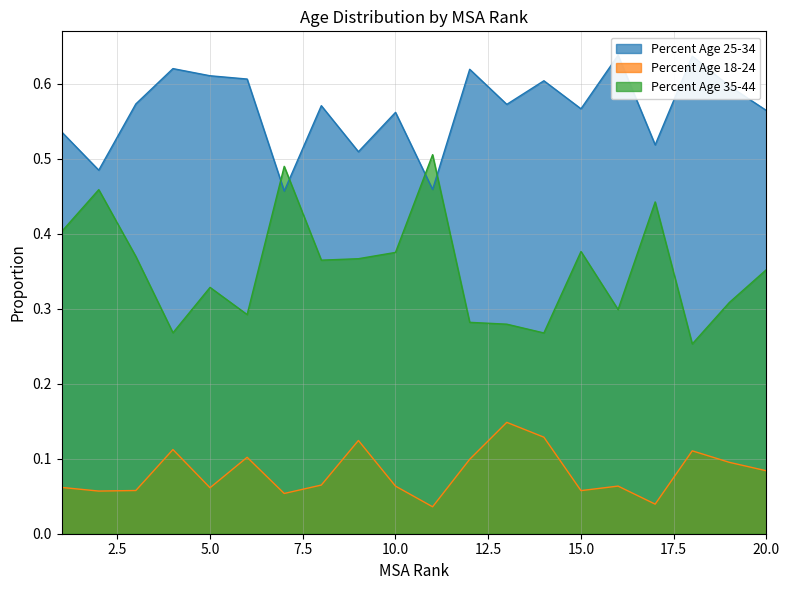

At which category is the sum across all series the highest?

13